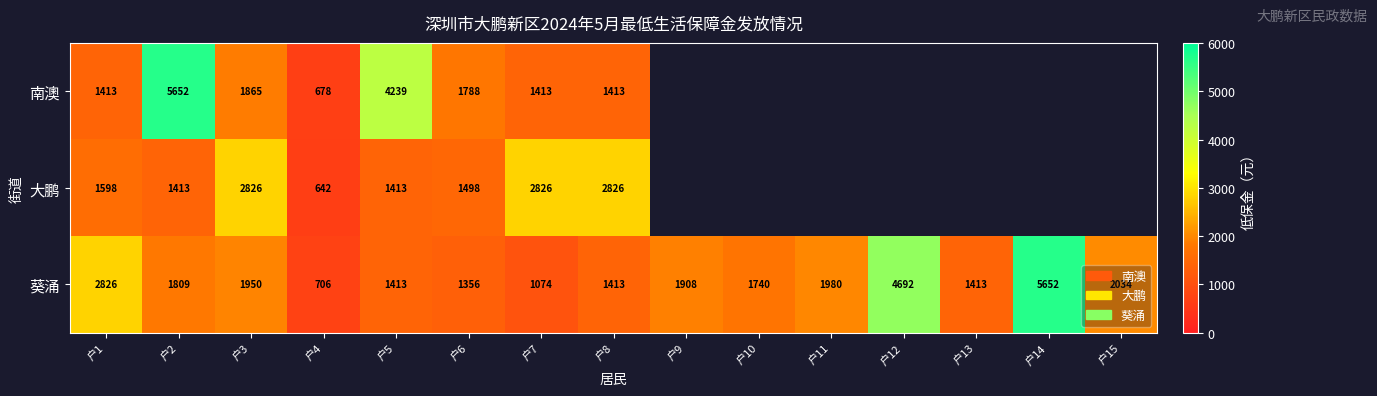

At which label is 葵涌 closest to 3179?

户1